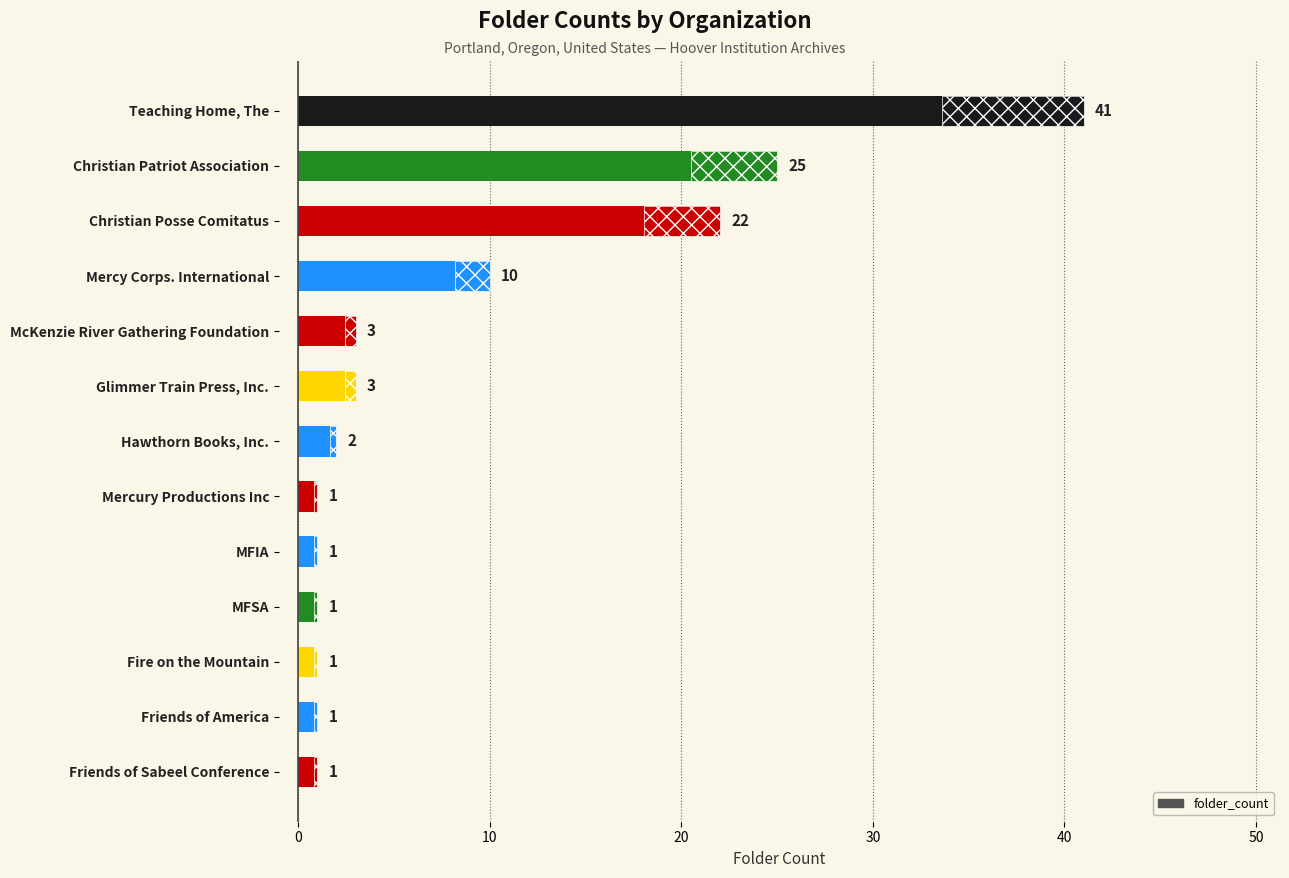

What is the value of the 3rd bar from the left?

1